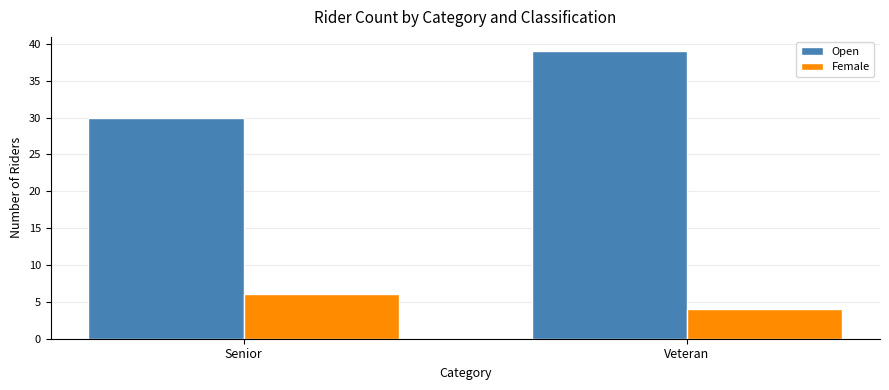

List the series in order of their peak value, highest first.

Open, Female